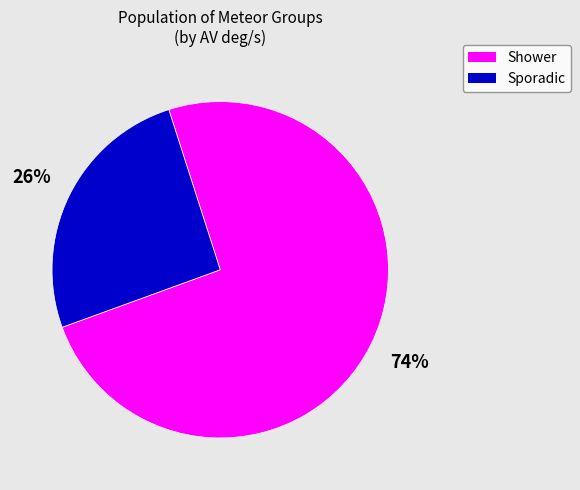

To the nearest percent, what is the average slice percentage?

50%